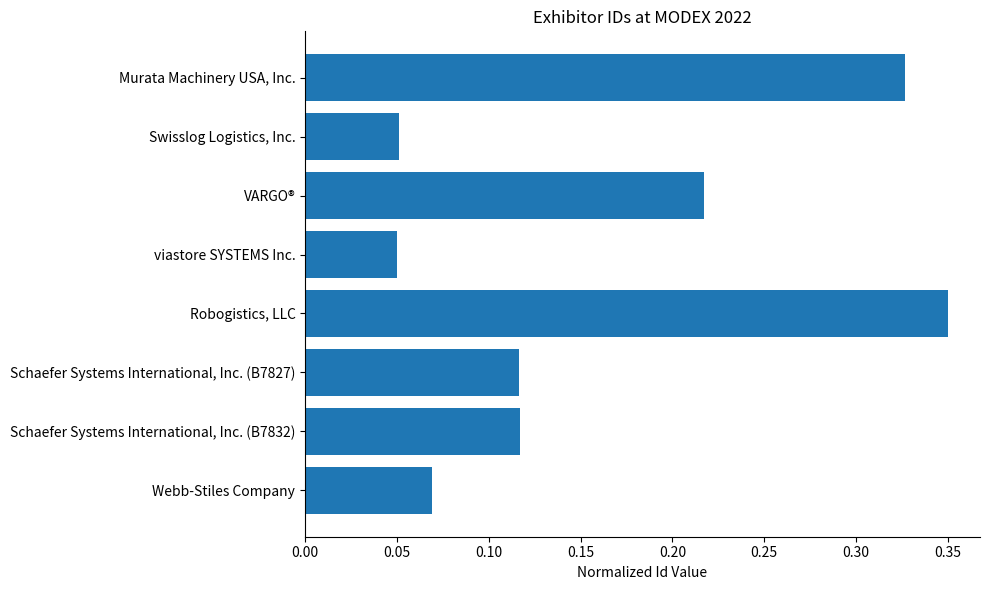

The chart shows a value of 0.0 at Schaefer Systems International, Inc. (B7832). True or false?

False